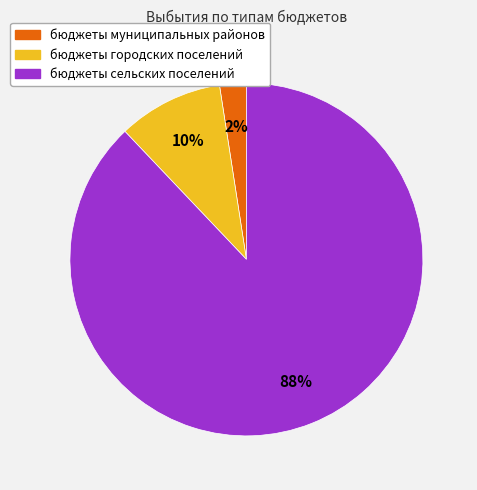

Which has a higher value, бюджеты муниципальных районов or бюджеты сельских поселений?

бюджеты сельских поселений